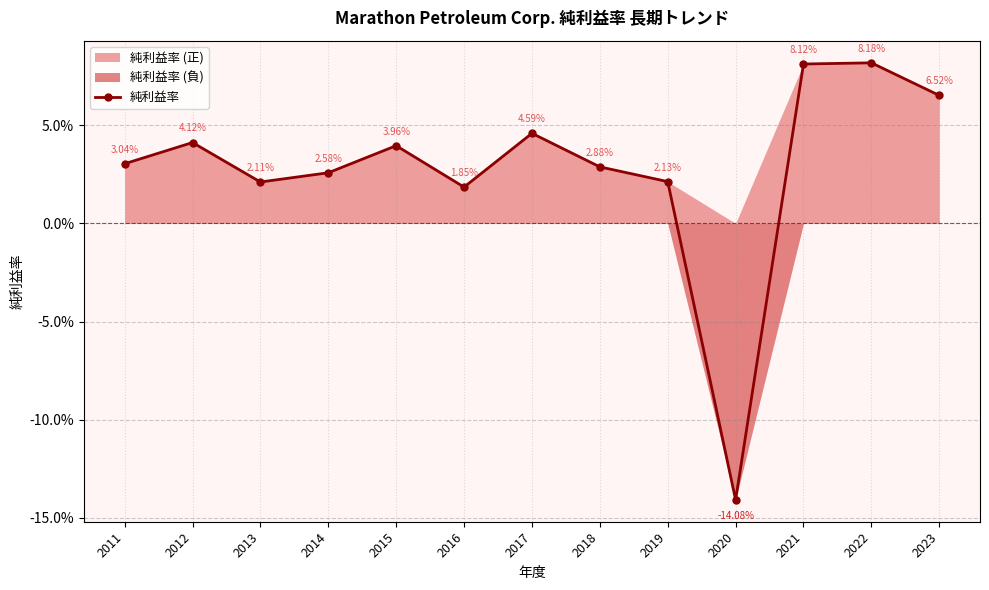

Reading left to right, transcribe all the data shown in this chart.

0.0	0.0	0.0	0.0	0.0	0.0	0.0	0.0	0.0	-0.1	0.1	0.1	0.1